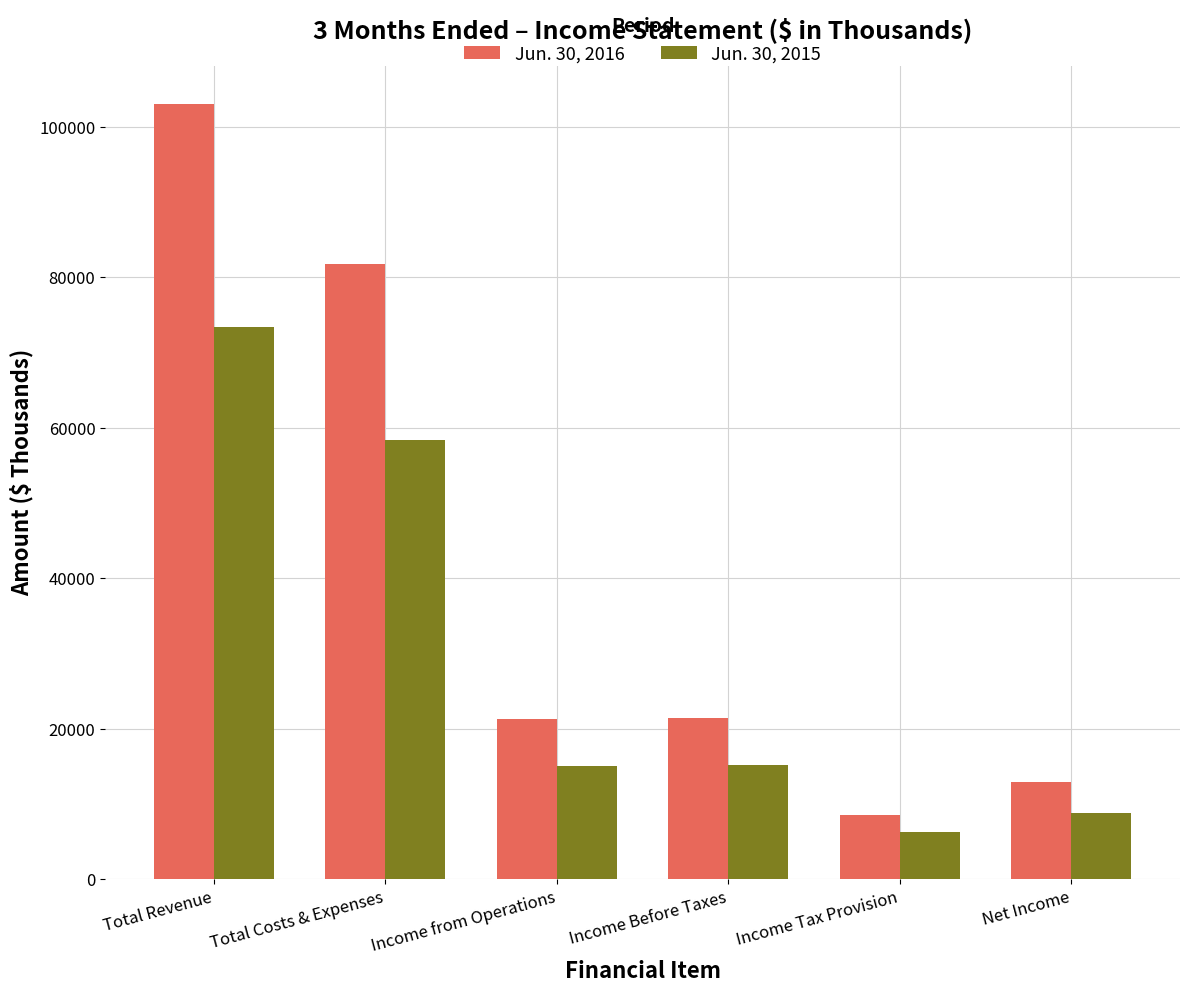

List the series in order of their peak value, lowest first.

Jun. 30, 2015, Jun. 30, 2016